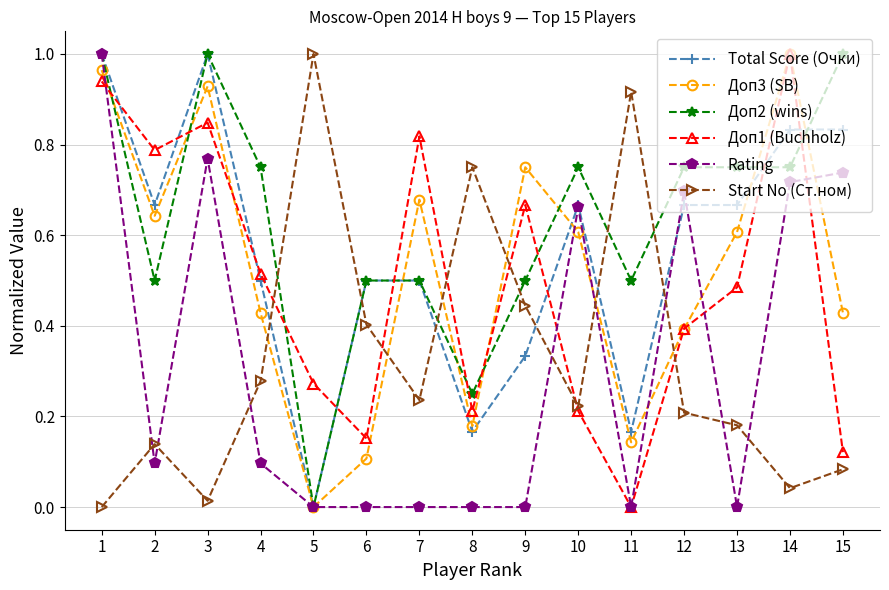

Which category has the highest value in the Start No (Ст.ном) series?

5